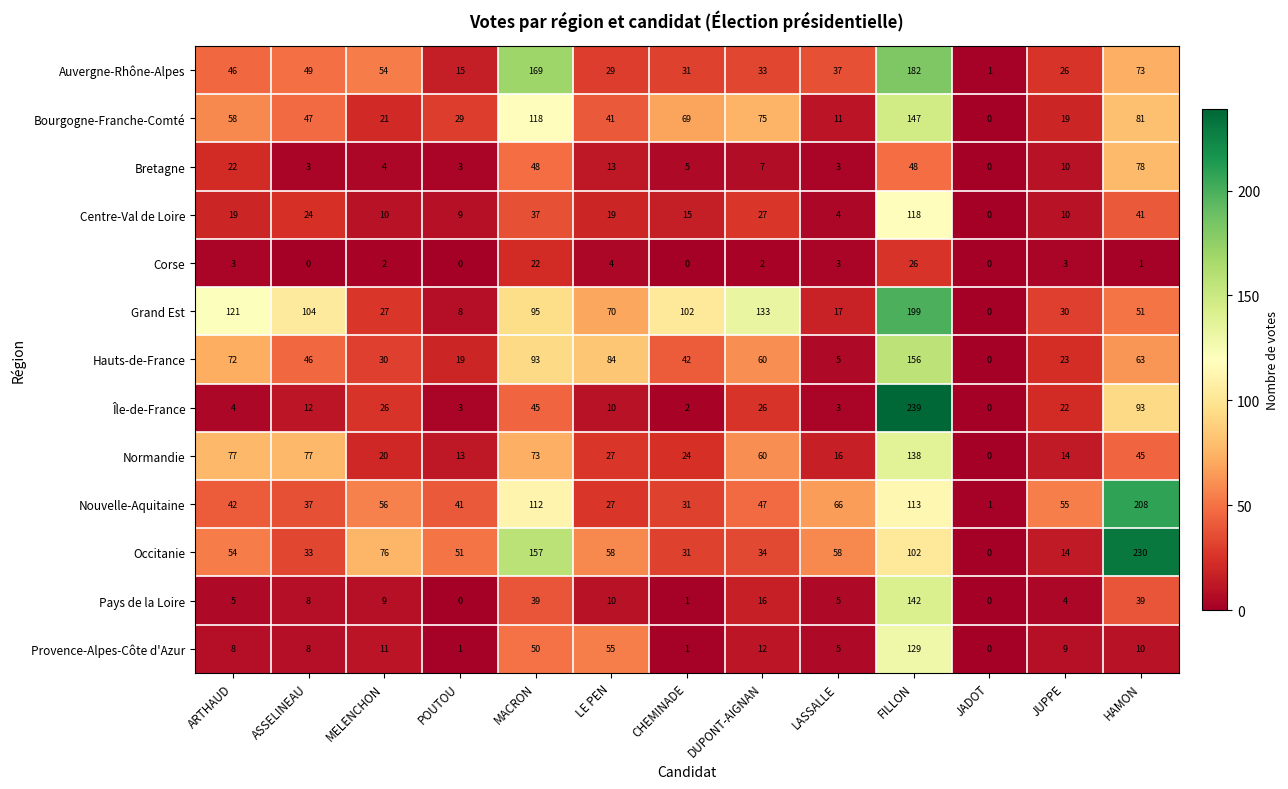

What is the total value across all series at JUPPE?

239